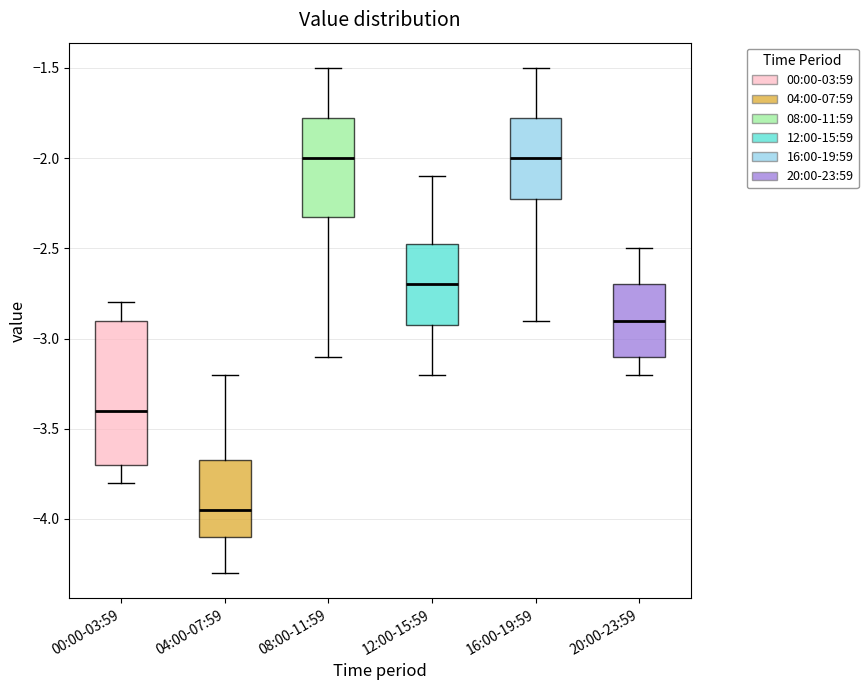

Where does the lower whisker of the box for 08:00-11:59 end on the y-axis? The values are not printed on the chart, so give them approximately, as read against the axis.

-3.10